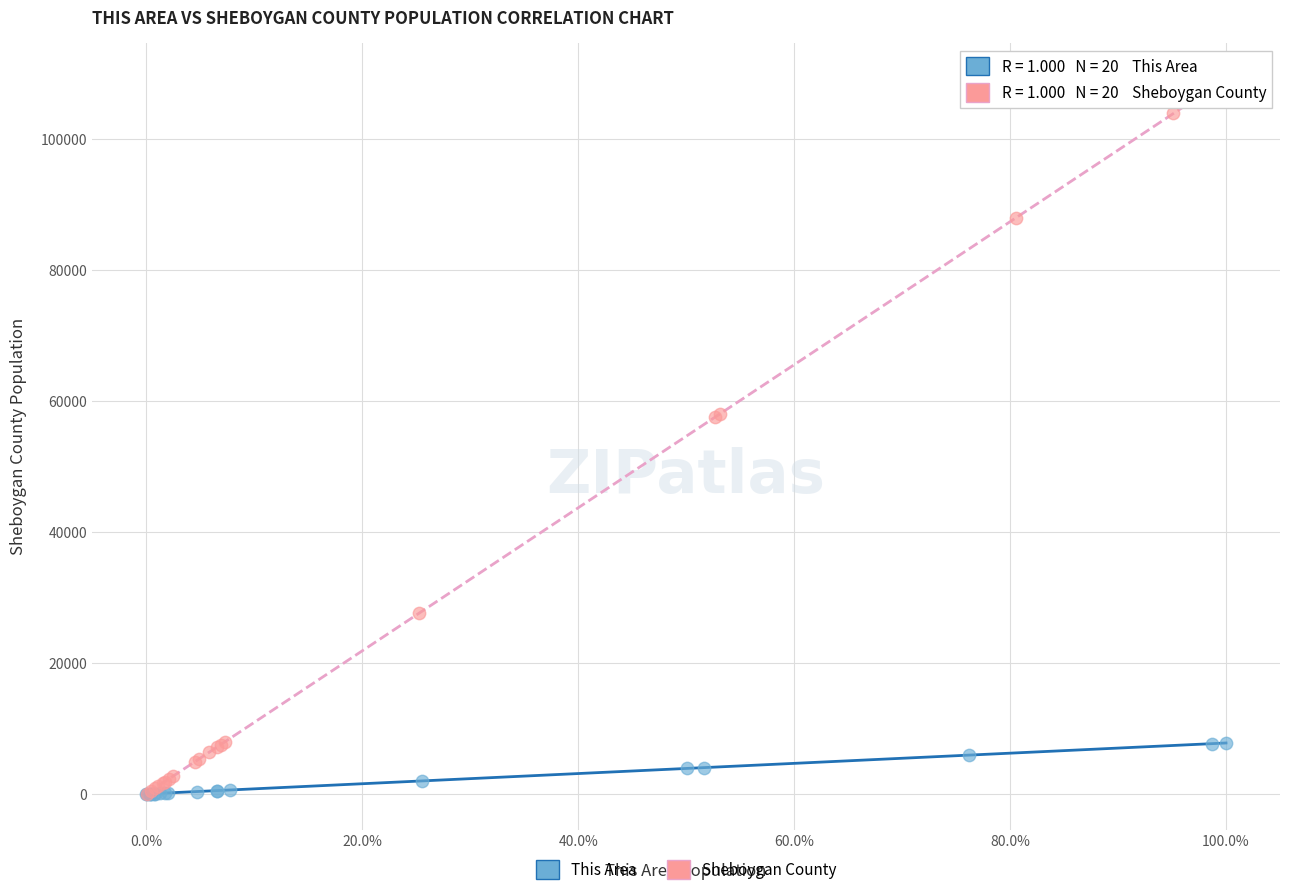

What are all the series names shown in the legend?

This Area, Sheboygan County